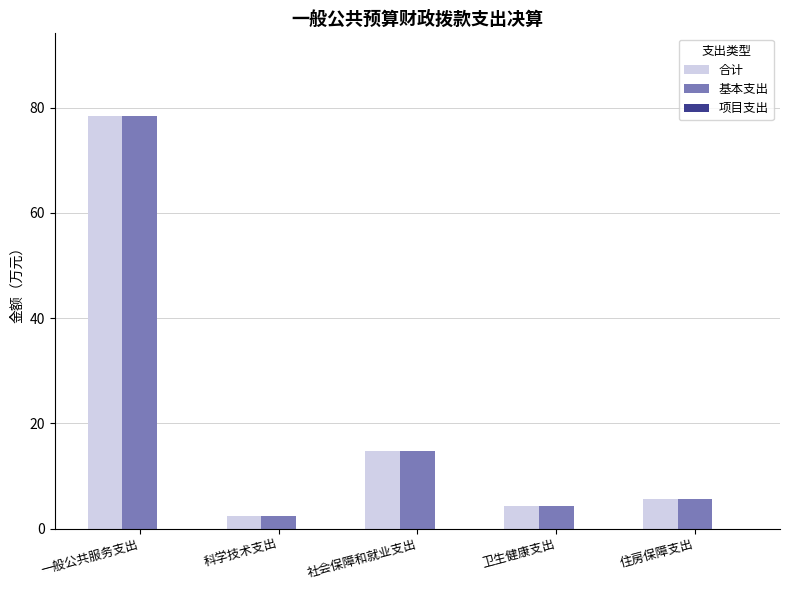

Is the value of 基本支出 at 社会保障和就业支出 greater than the value of 合计 at 科学技术支出?

Yes